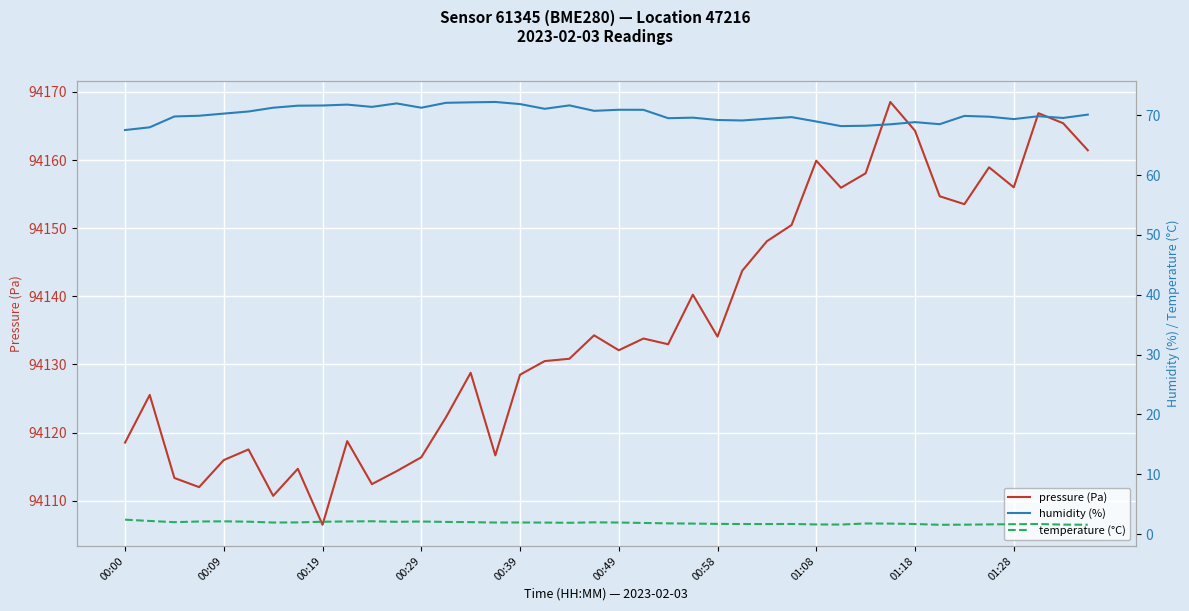

What is the smallest value displayed?

1.6